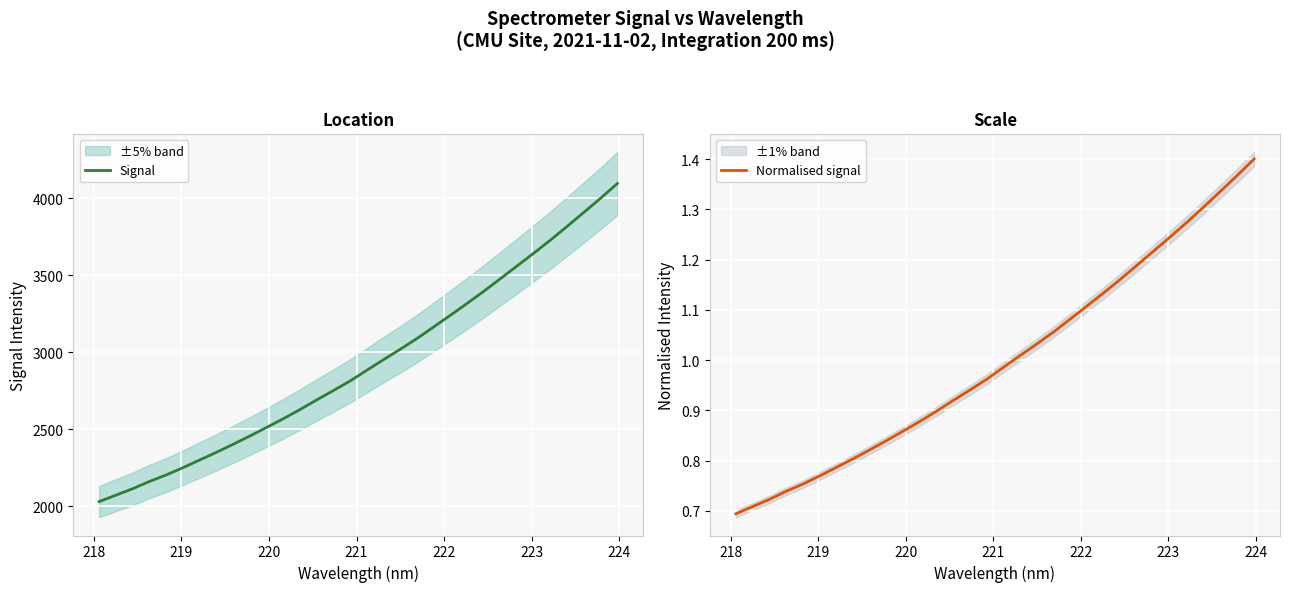

True or false: Signal and Normalised signal intersect in this chart.

False